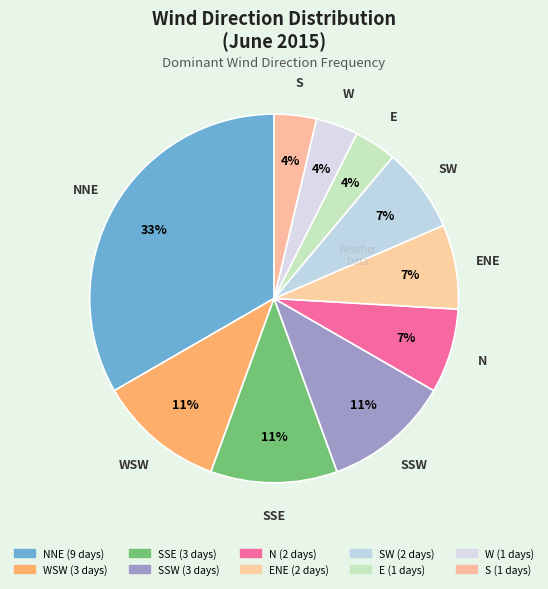

How many segments does this pie chart have?

10